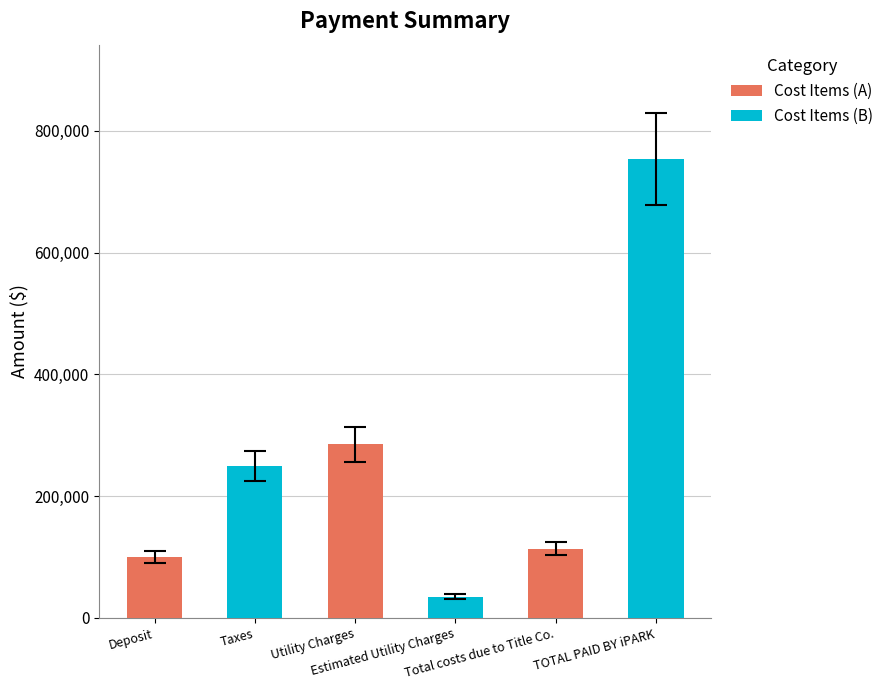

At Utility Charges, list the series in order from smallest to largest.

Cost Items (B), Cost Items (A)